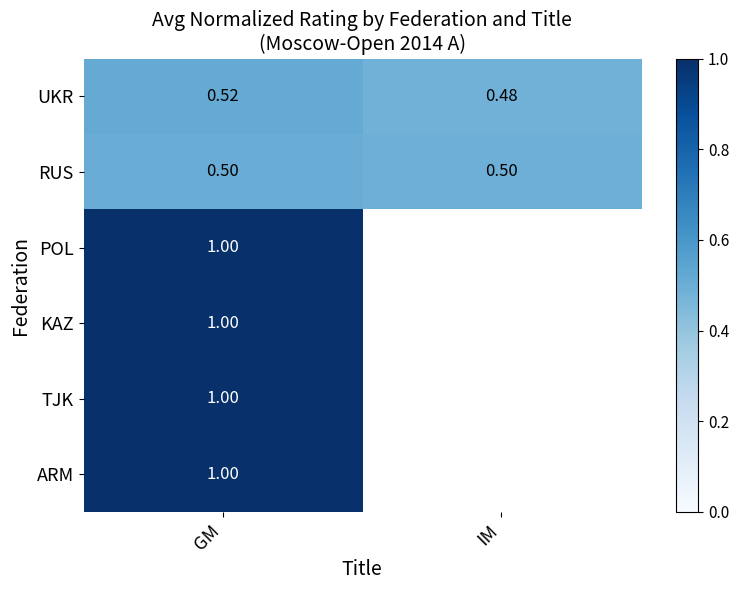

How many series are shown in this chart?

6